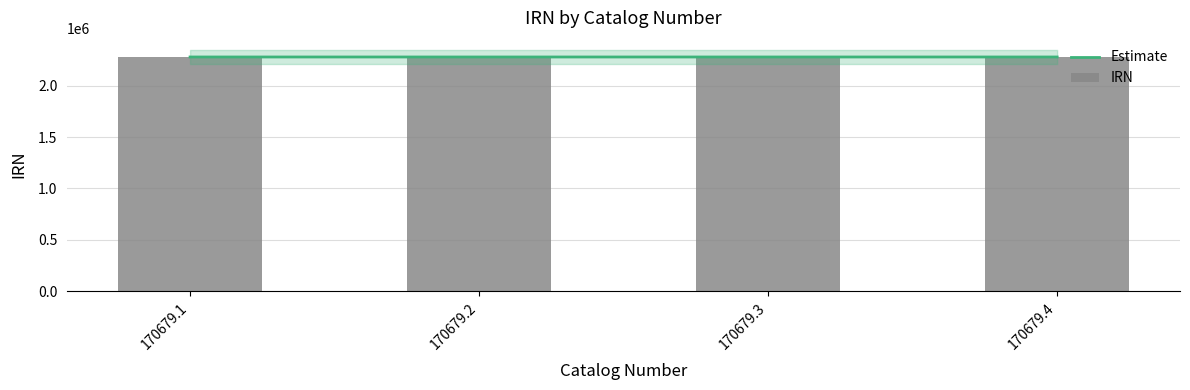

What is the value of the IRN bar at the 4th from the left?

2277700